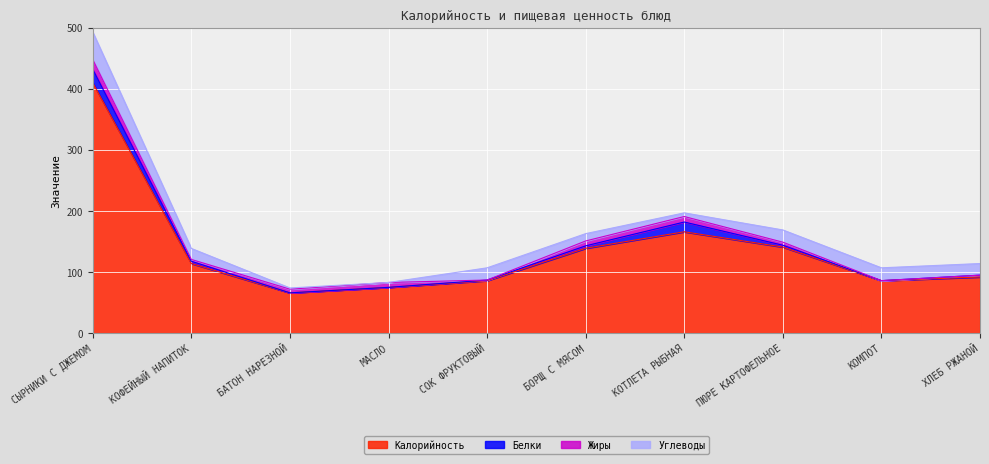

What are all the series names shown in the legend?

Калорийность, Белки, Жиры, Углеводы